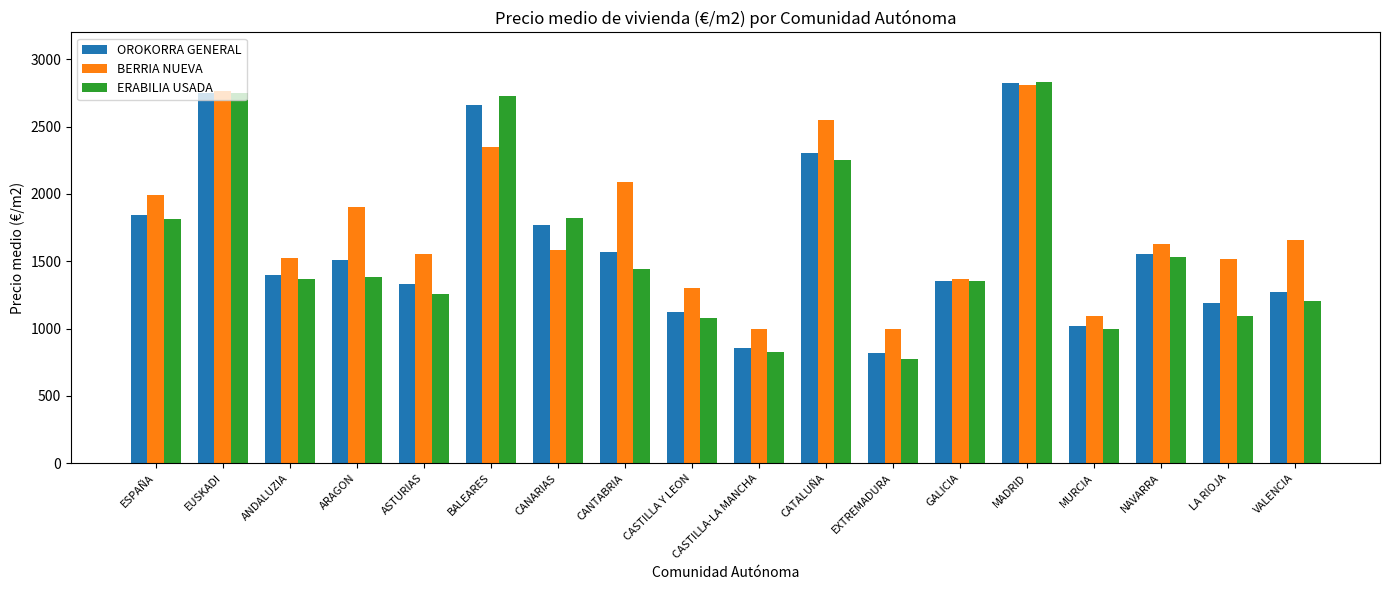

What is the average value of the OROKORRA GENERAL series?

1619.5